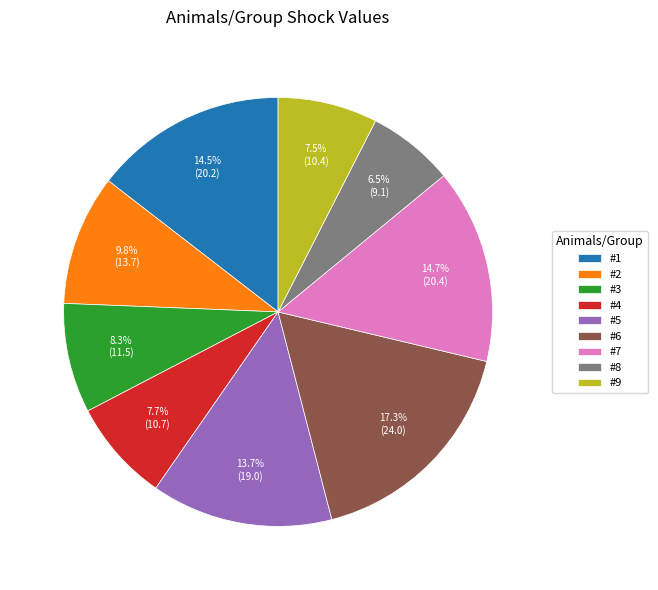

Between #8 and #3, which is larger?

#3